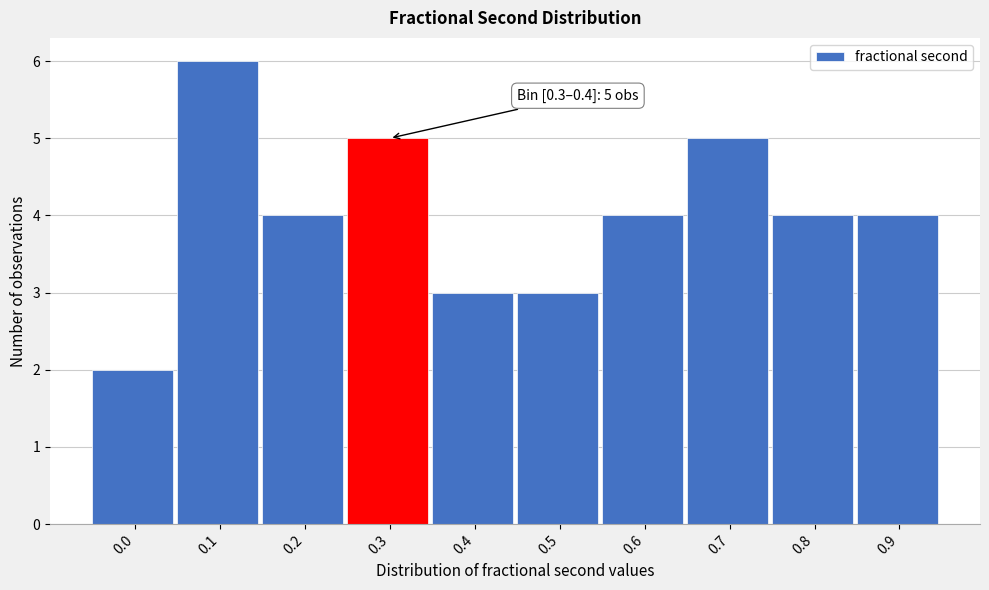

Reading right to left, list all the values displayed in this chart.

0.9=4	0.8=4	0.7=5	0.6=4	0.5=3	0.4=3	0.3=5	0.2=4	0.1=6	0.0=2